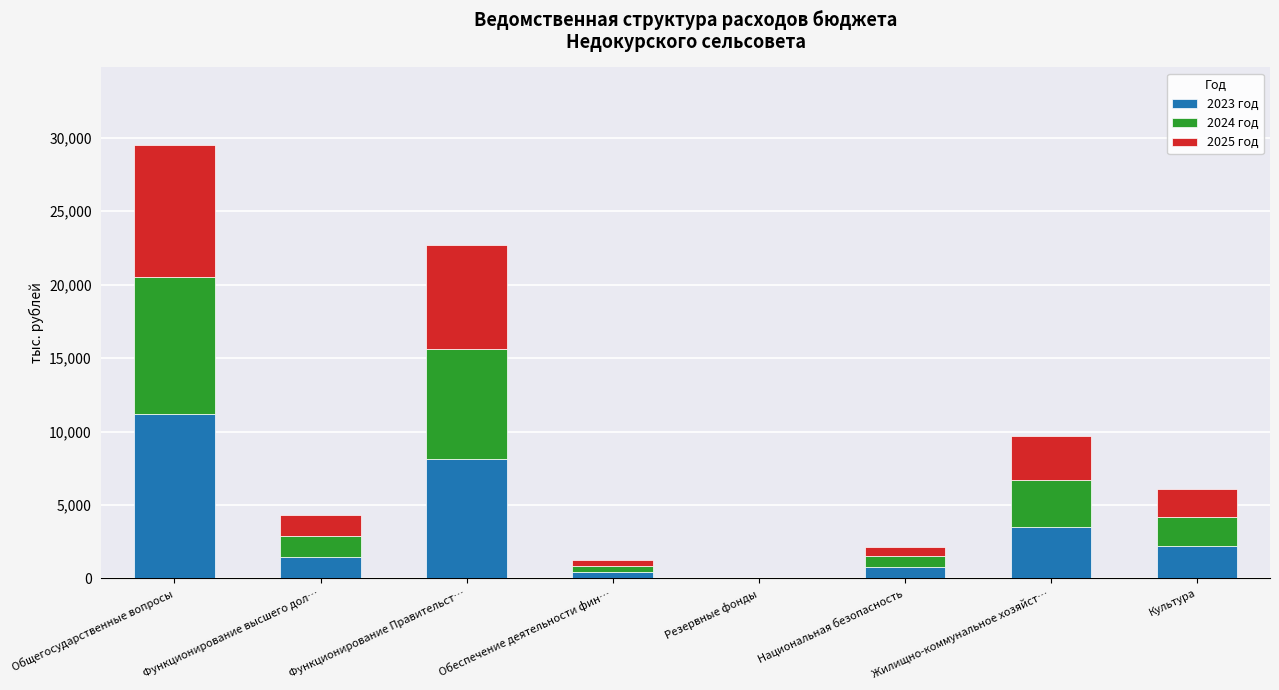

How many distinct data groups are displayed?

3